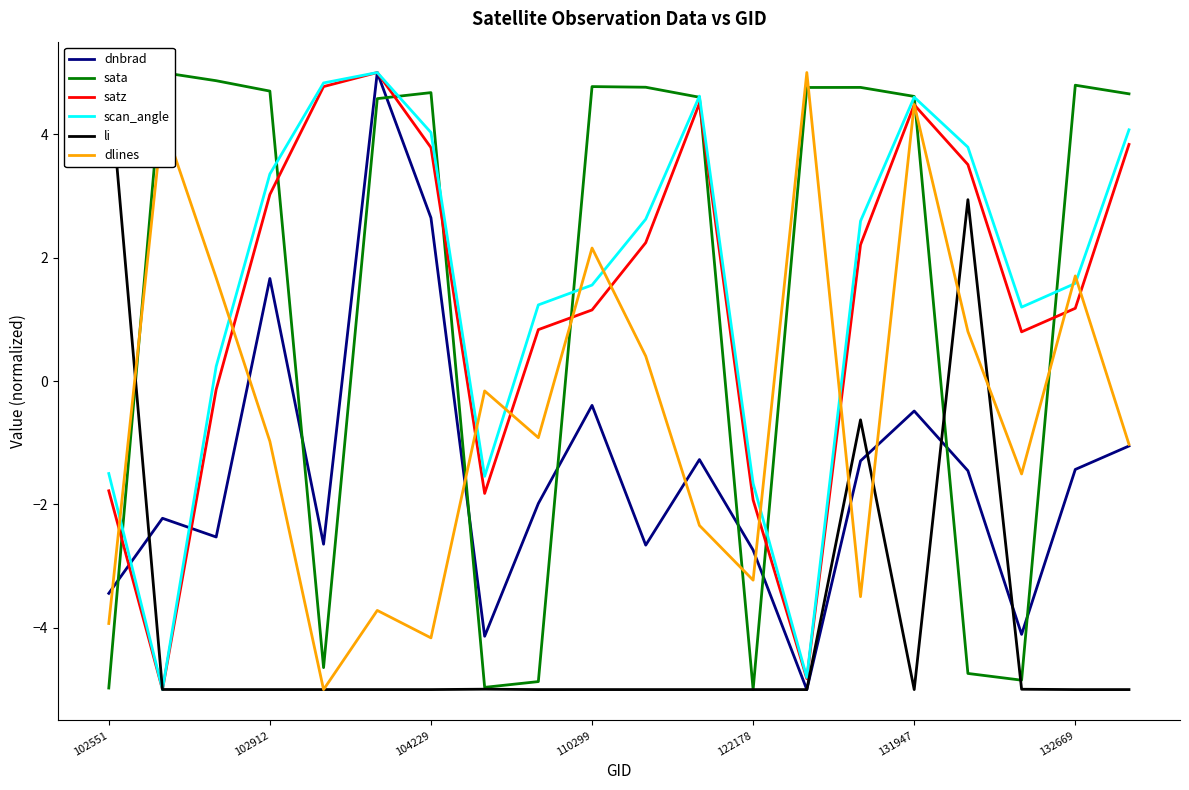

What is the average value of the dnbrad series?

-1.5